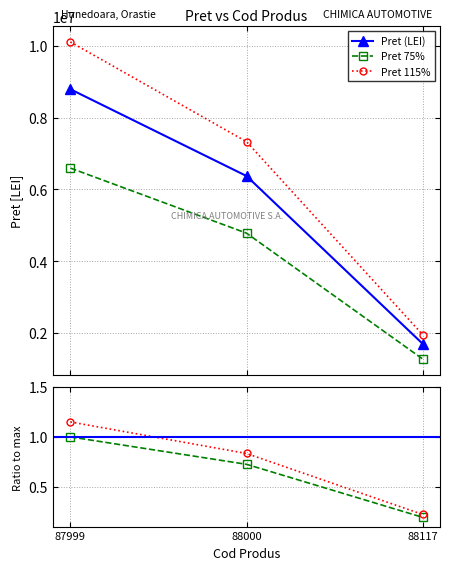

Reading left to right, list all the values displayed in this chart.

8795600	6375300	1695400